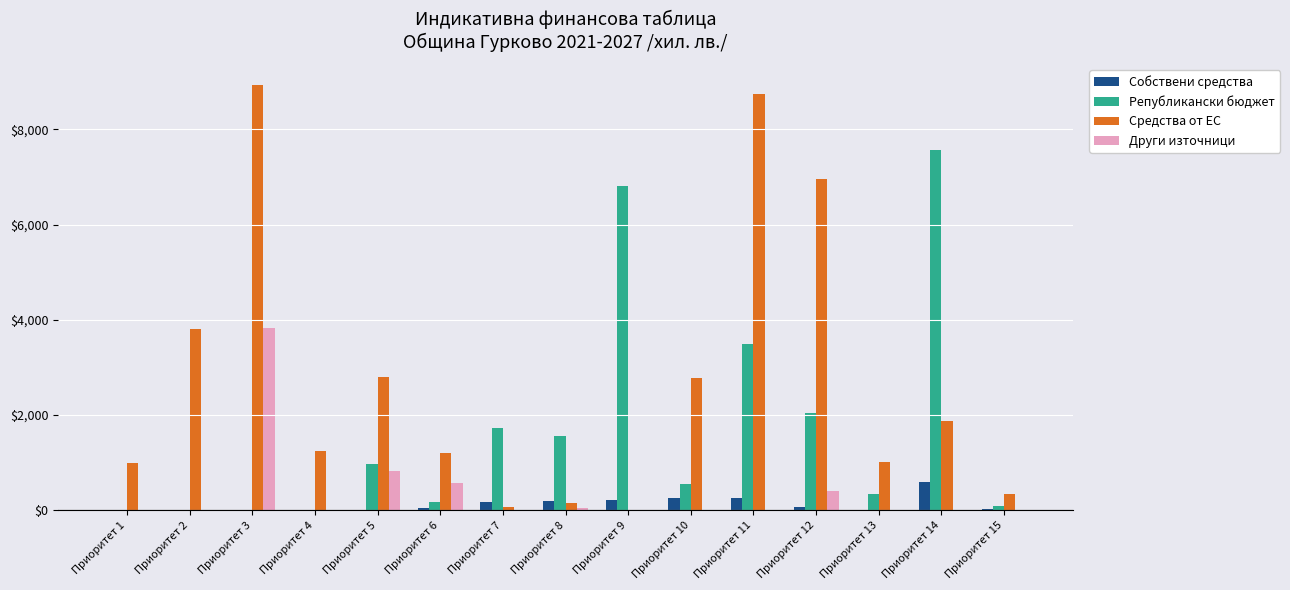

Is the value of Други източници at Приоритет 13 greater than the value of Републикански бюджет at Приоритет 9?

No